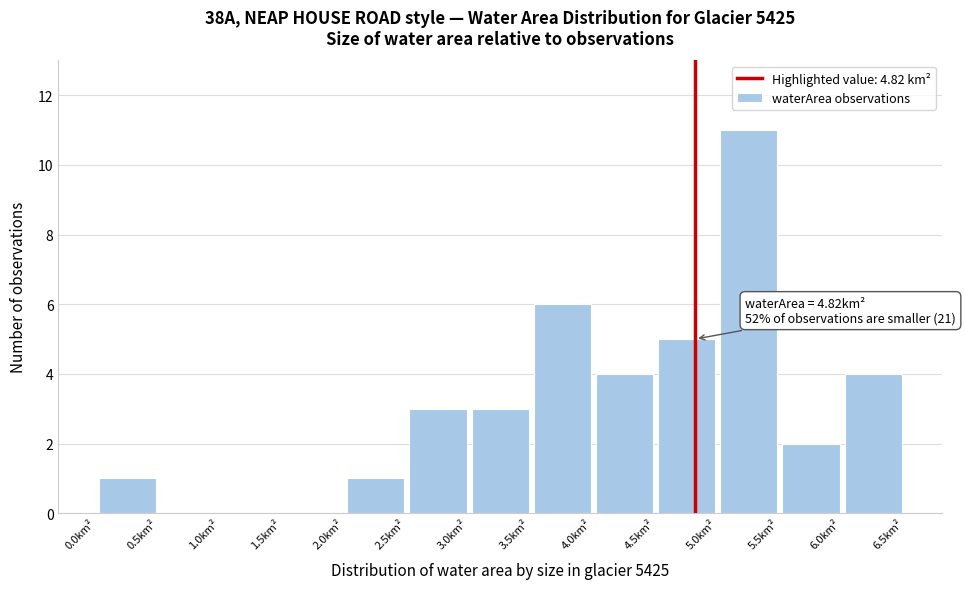

Which range on the x-axis has the tallest bar?

5.0 to 5.5